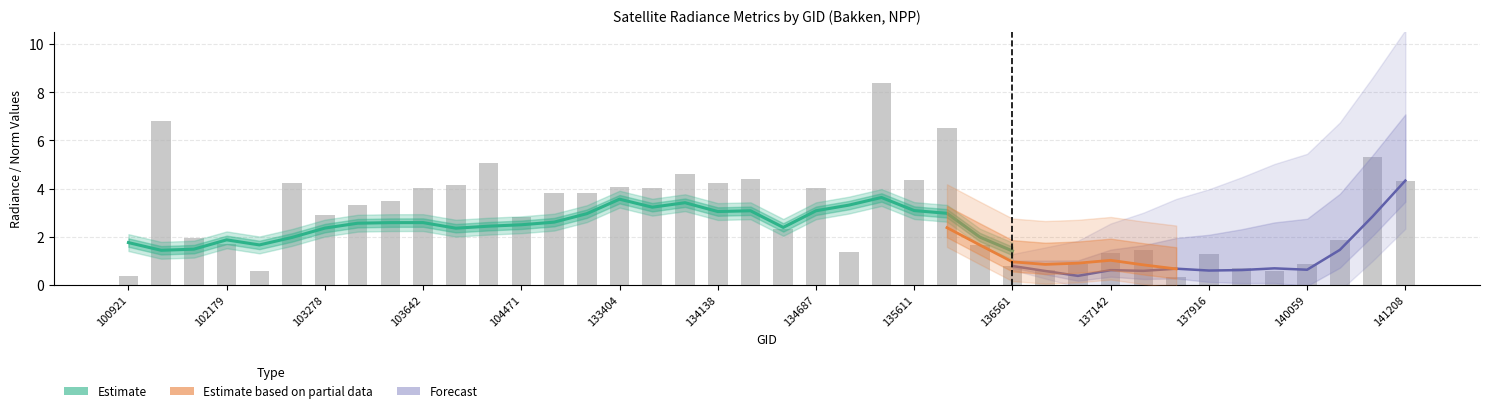

Where is dnbrad nearest to the value 4?

133584